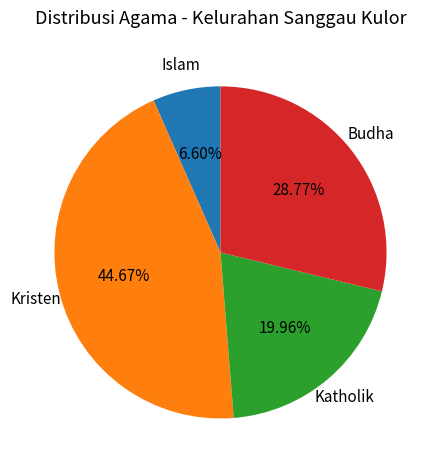

Is there a majority slice in this chart?

No